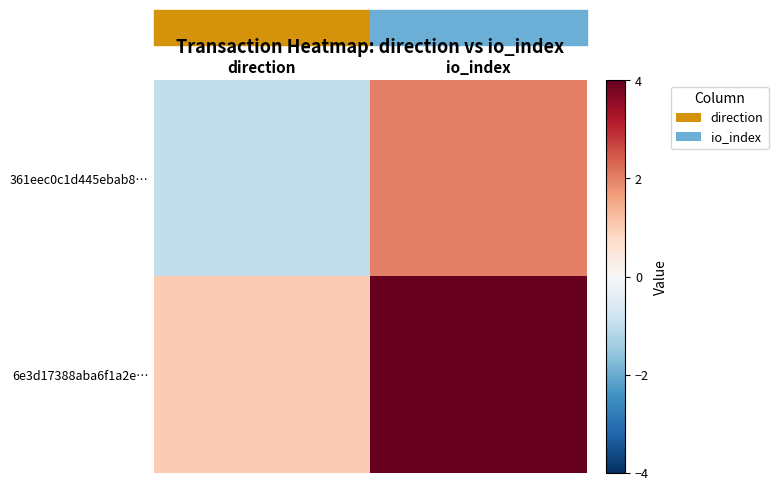

Reading left to right, list all the values displayed in this chart.

361eec0c1d445ebab8…: direction=-1	io_index=2
6e3d17388aba6f1a2e…: direction=1	io_index=10